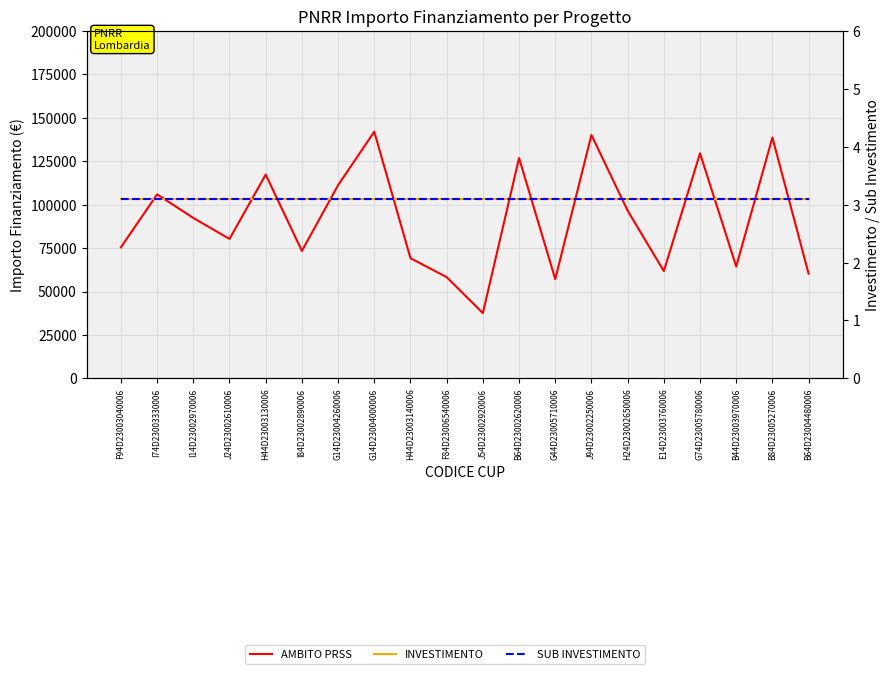

What is the smallest value displayed?

3.1